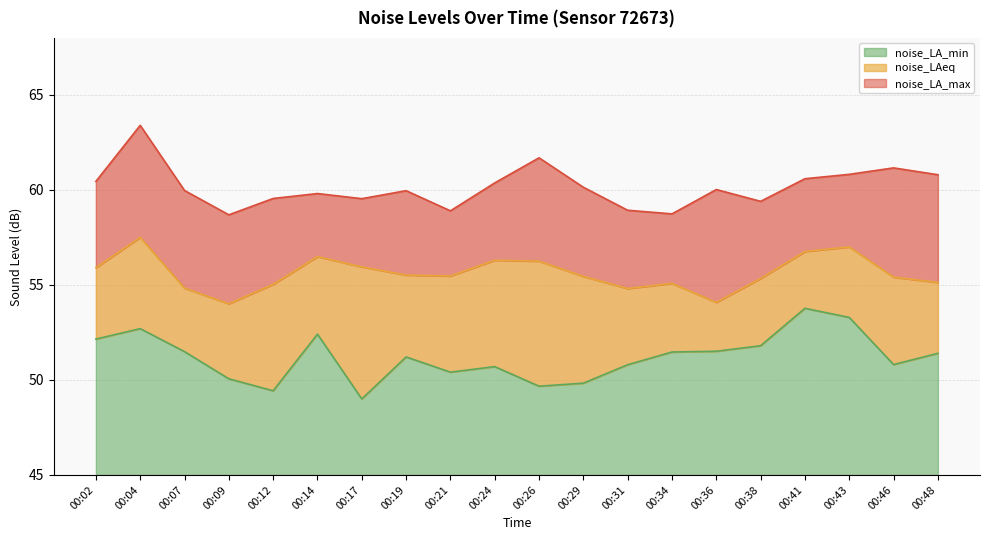

Which category has the highest value in the noise_LAeq series?

00:04